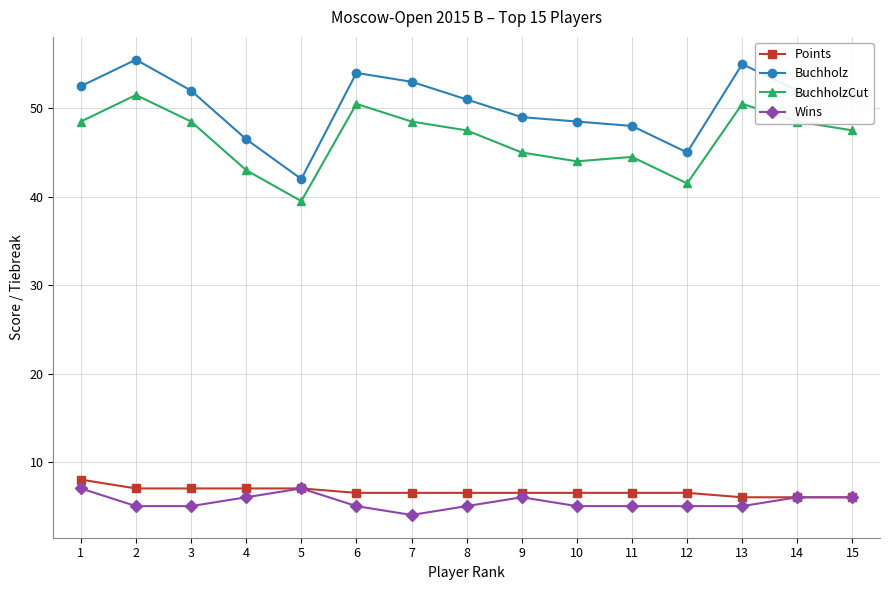

At which category is the sum across all series the highest?

2